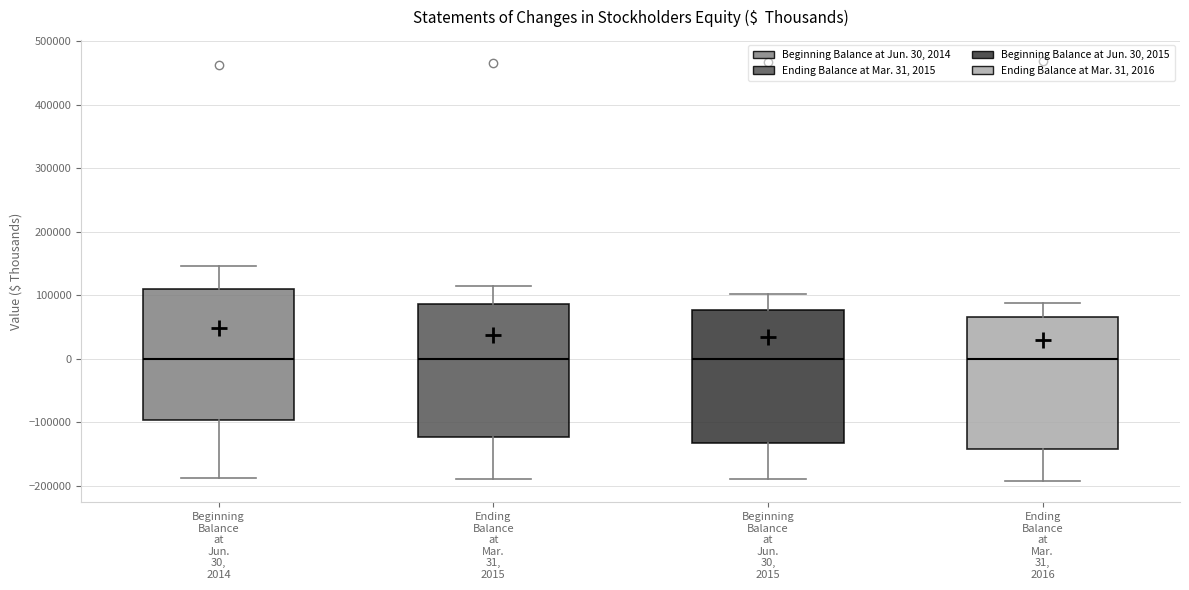

Where does the median line of the box for Ending Balance at Mar. 31, 2015 sit on the y-axis? The values are not printed on the chart, so give them approximately, as read against the axis.

0